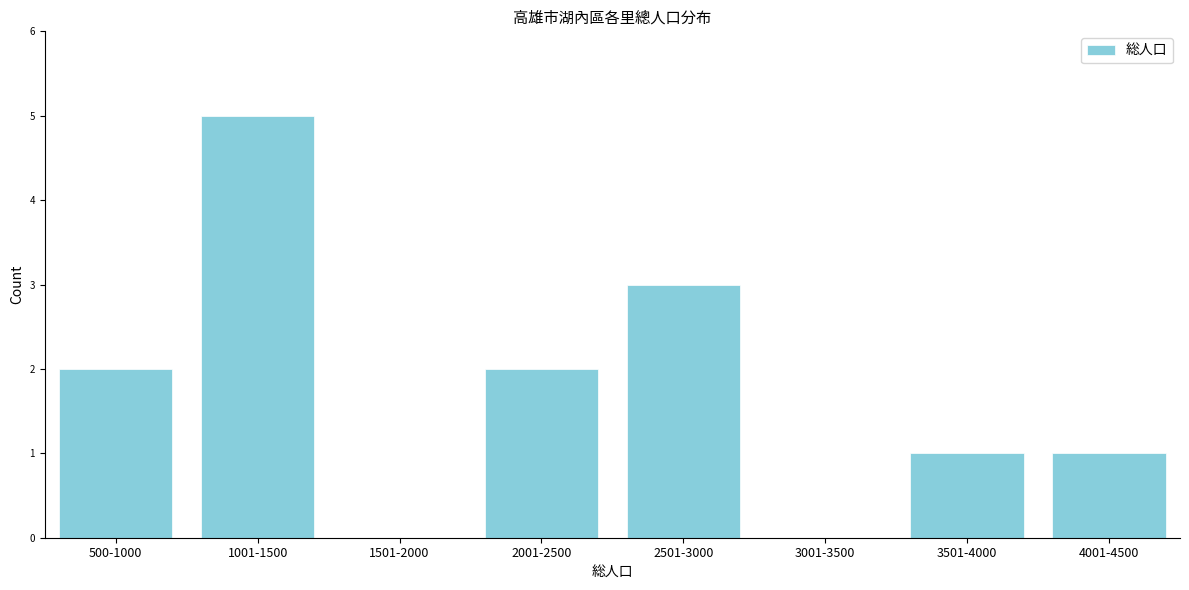

Reading left to right, extract all data points from this chart.

500-1000=2	1001-1500=5	1501-2000=0	2001-2500=2	2501-3000=3	3001-3500=0	3501-4000=1	4001-4500=1